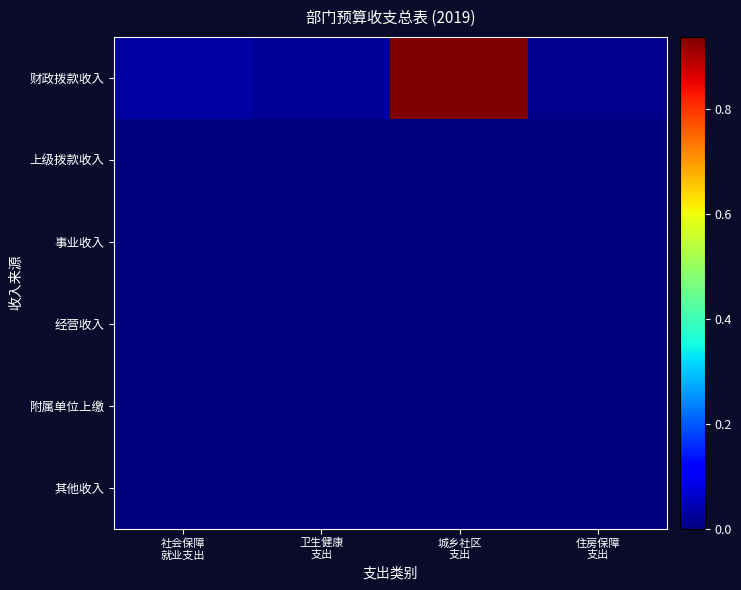

How many series are shown in this chart?

6